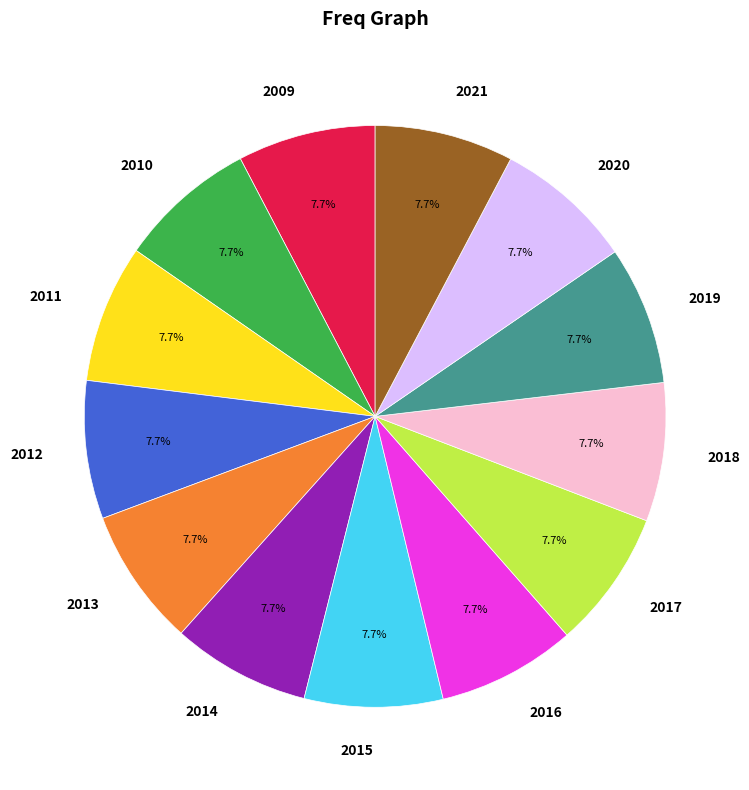

What is the ratio of the value at 2015 to the value at 2018?

1.0